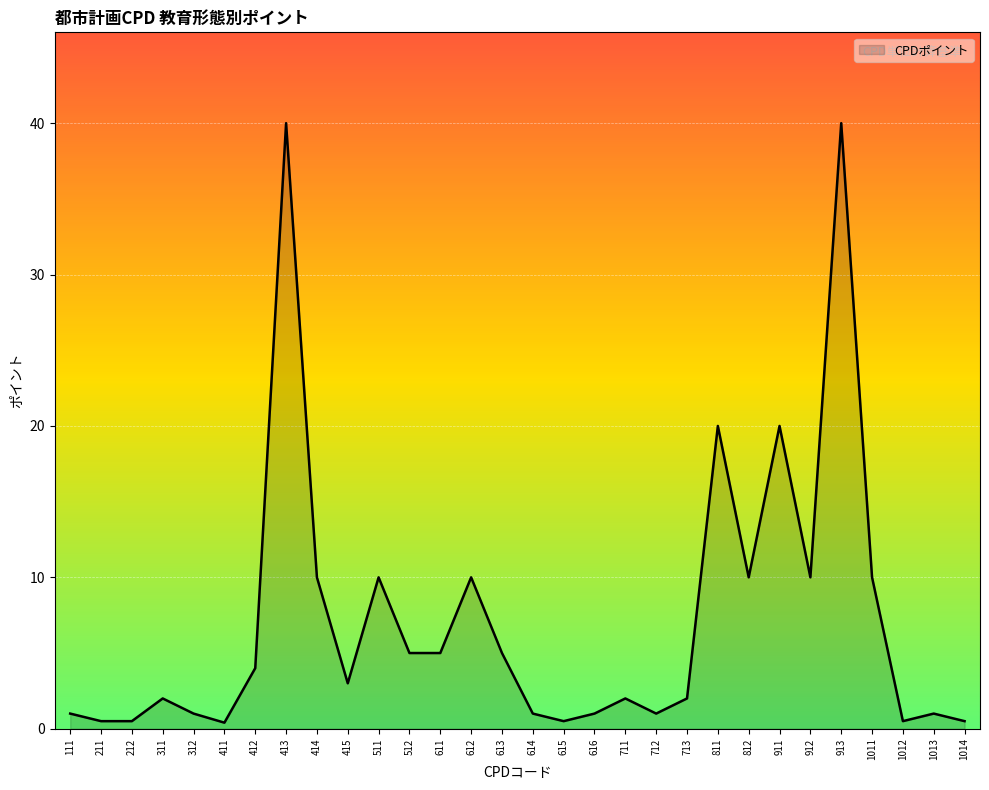

Read the value at 211.

0.5